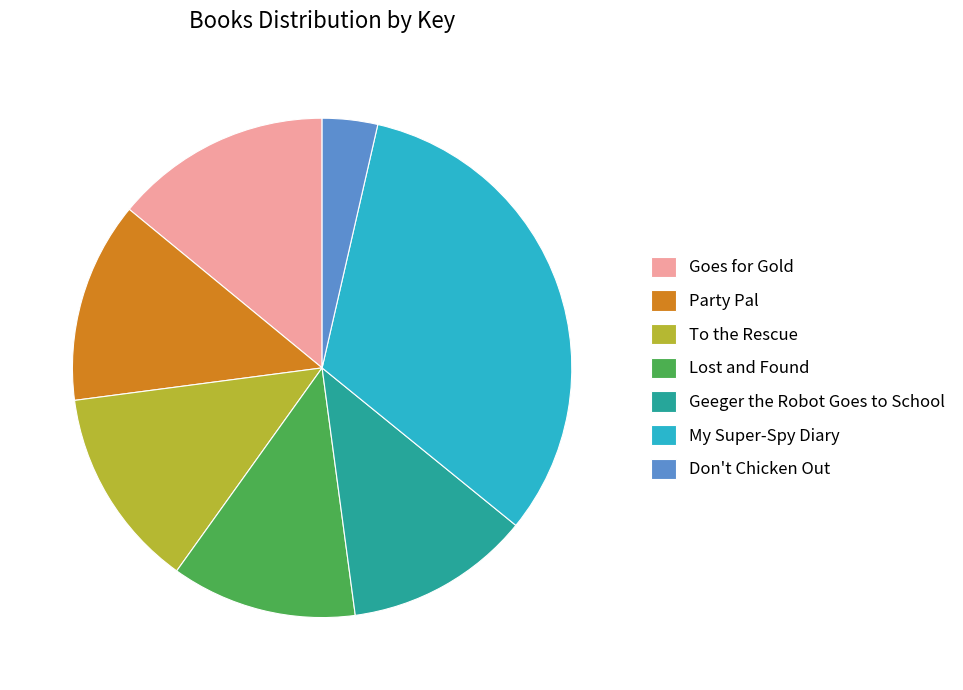

Which slice is the largest?

My Super-Spy Diary